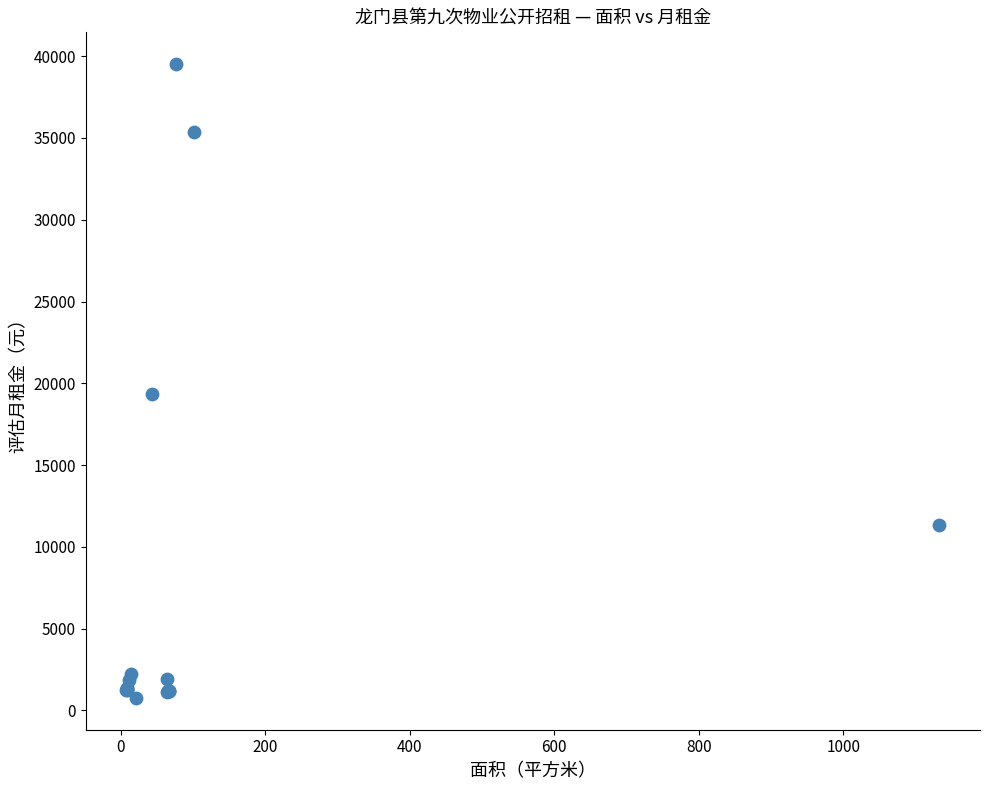

What Y value in the scatter plot is closest to 20140?

19350